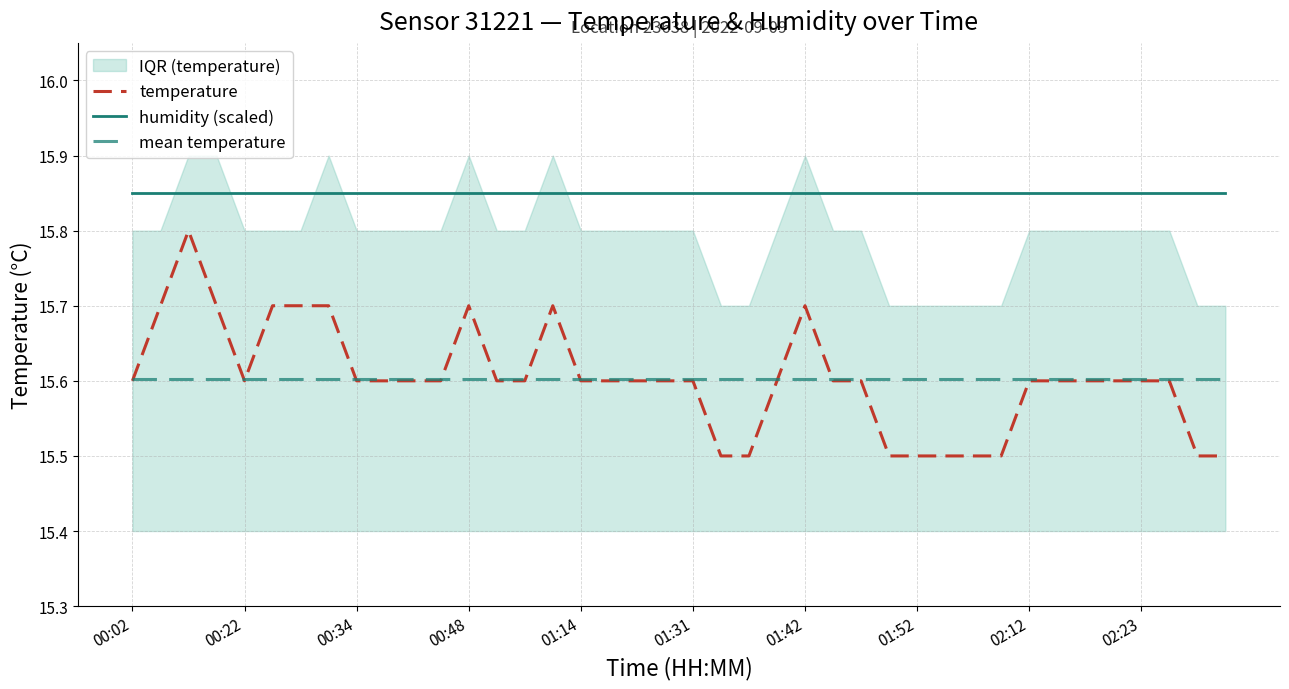

True or false: humidity (scaled) and mean temperature intersect in this chart.

False